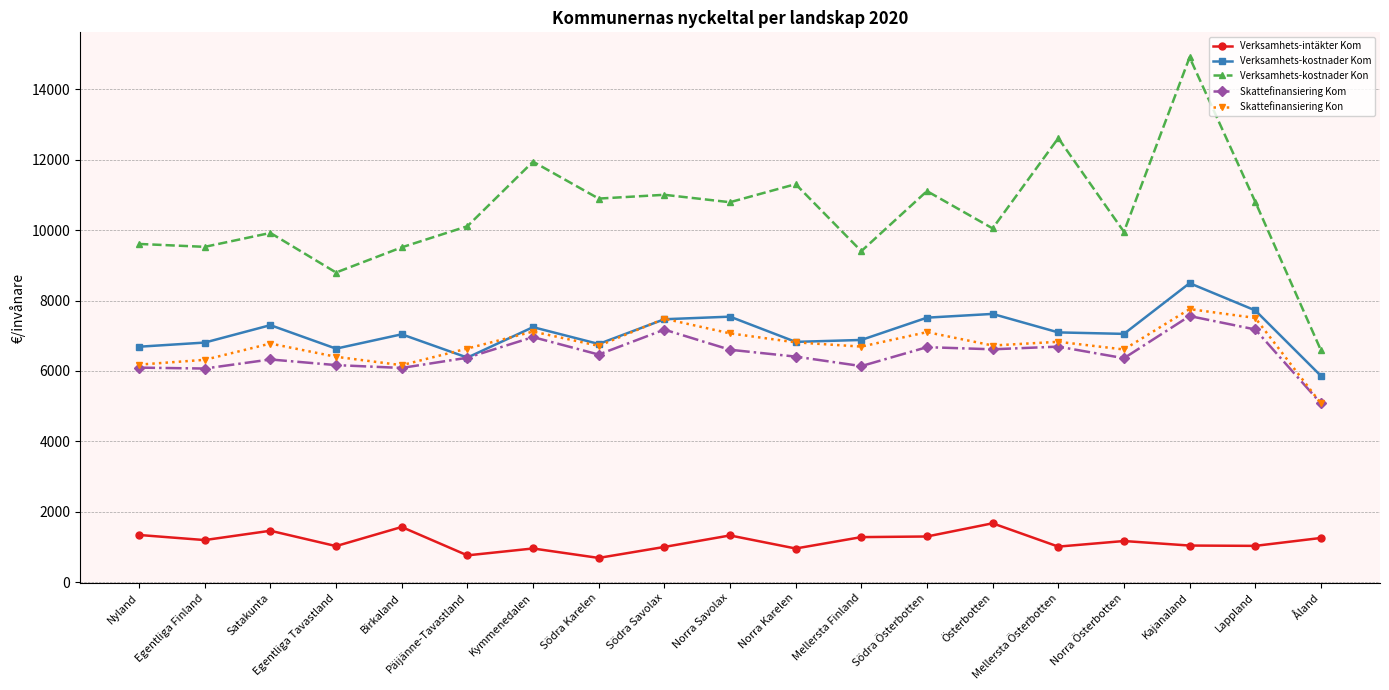

True or false: Verksamhets-kostnader Kom and Verksamhets-intäkter Kom cross at least once.

False